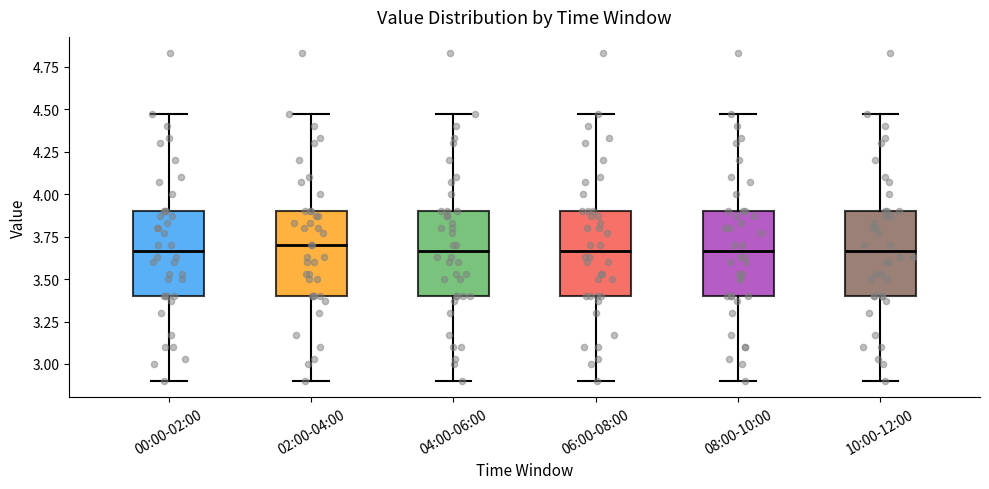

Reading left to right, read every box against the y-axis: the position of its median line, the range the box covers, and the ends of its whiskers. The values are not printed on the chart, so give them approximately, as read against the axis.

00:00-02:00: median 3.65, box 3.40 to 3.90, whiskers 2.90 to 4.45
02:00-04:00: median 3.70, box 3.40 to 3.90, whiskers 2.90 to 4.45
04:00-06:00: median 3.65, box 3.40 to 3.90, whiskers 2.90 to 4.45
06:00-08:00: median 3.65, box 3.40 to 3.90, whiskers 2.90 to 4.45
08:00-10:00: median 3.65, box 3.40 to 3.90, whiskers 2.90 to 4.45
10:00-12:00: median 3.65, box 3.40 to 3.90, whiskers 2.90 to 4.45